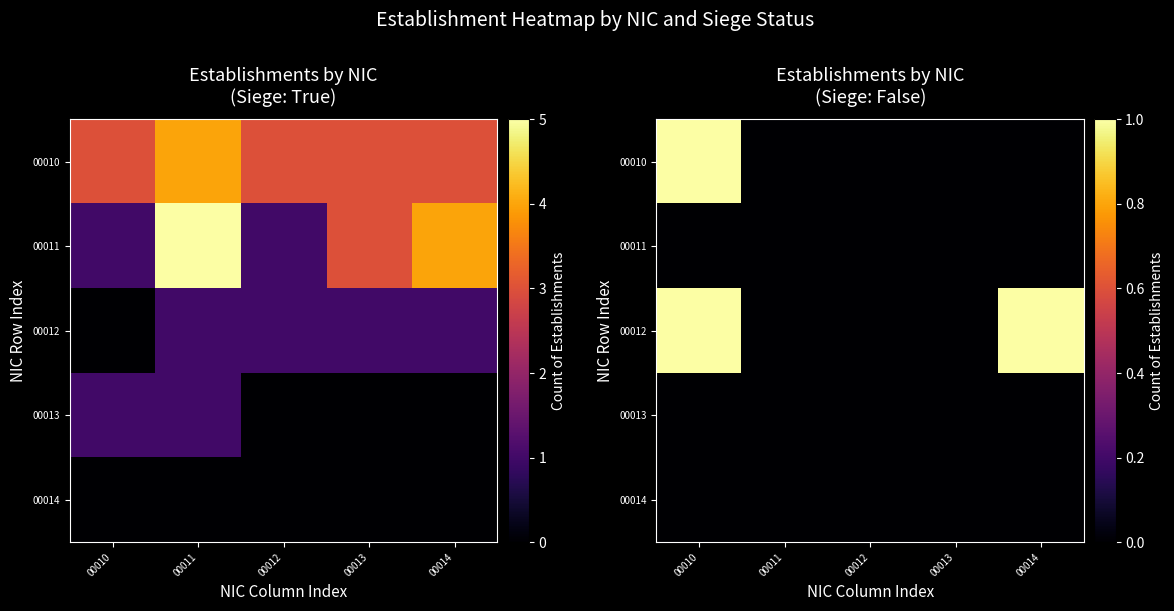

At which label does row_0 reach its minimum?

00011